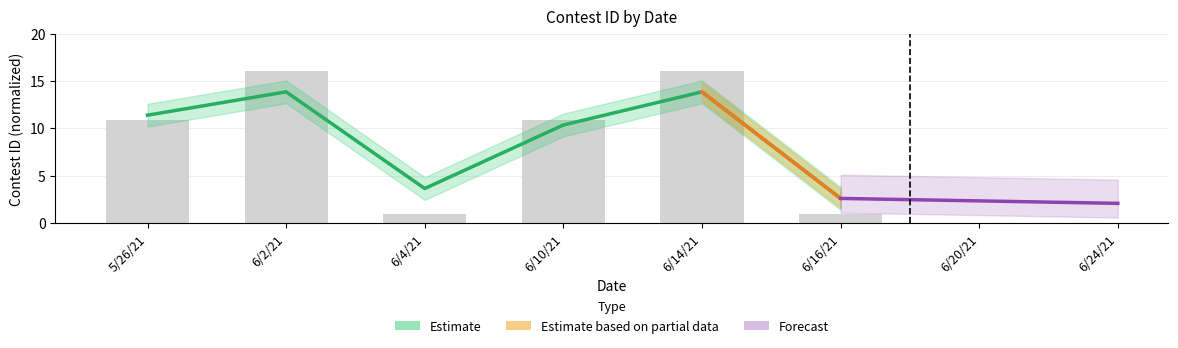

Reading right to left, list all the values displayed in this chart.

6/16/21=1.0	6/14/21=16.0	6/10/21=10.9	6/4/21=1.0	6/2/21=16.0	5/26/21=10.8